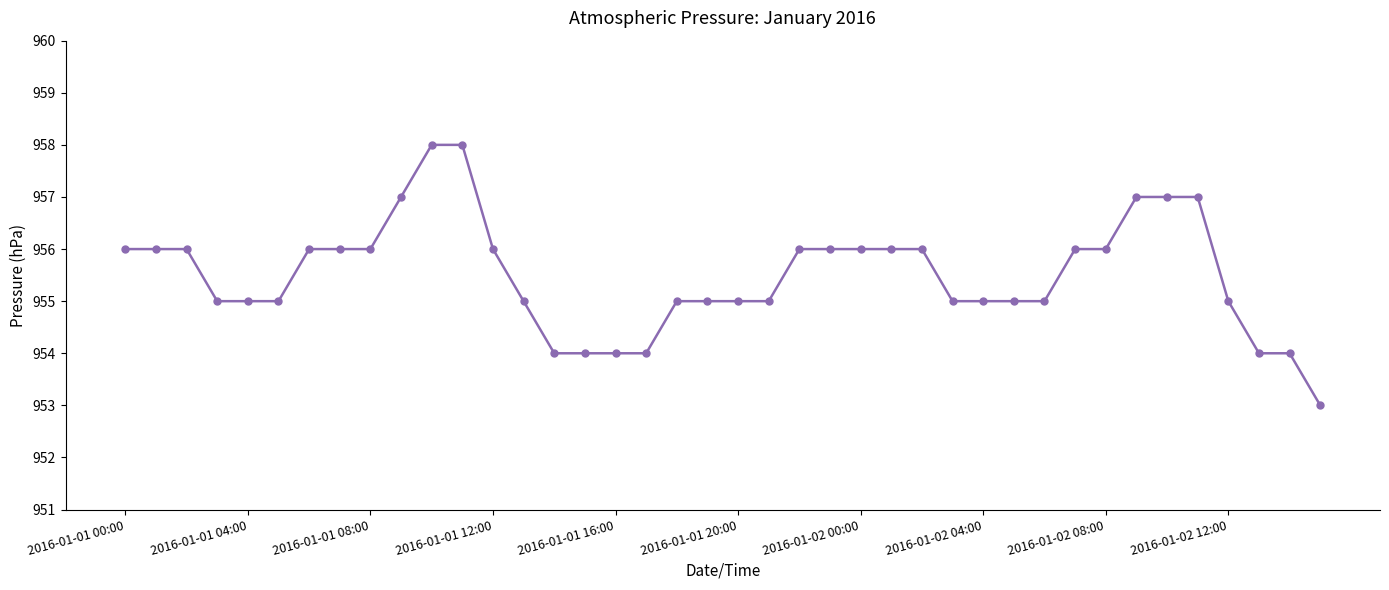

How many distinct data groups are displayed?

1